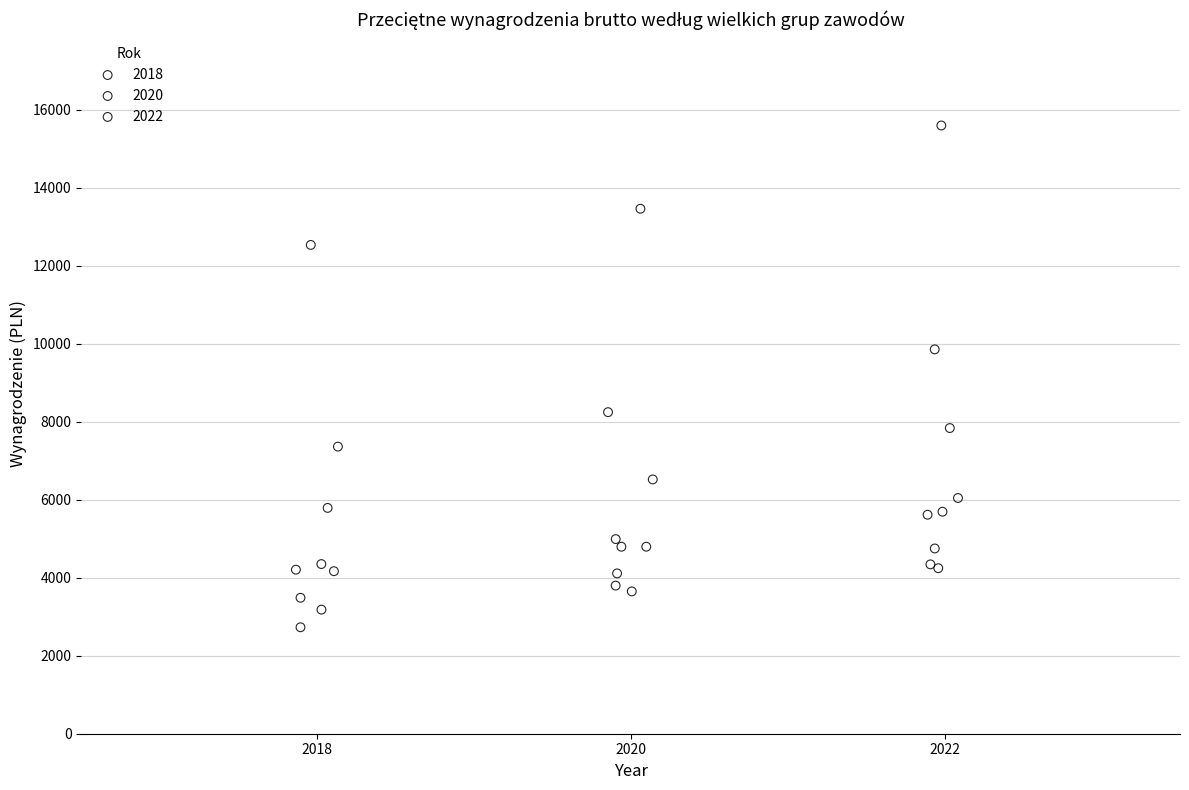

Which series has the largest Y range (max minus min)?

2022